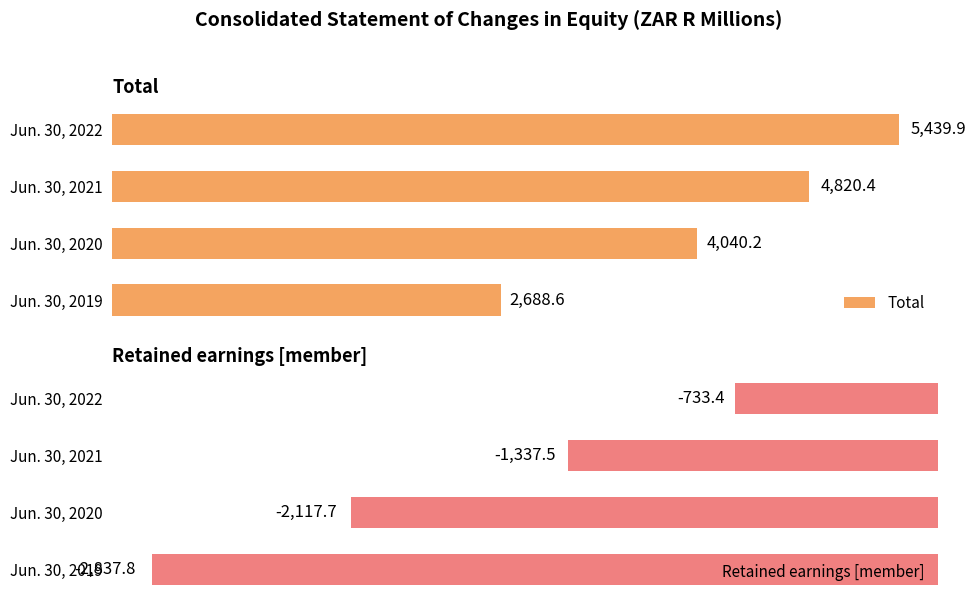

Where is Total nearest to the value 4064?

Jun. 30, 2020